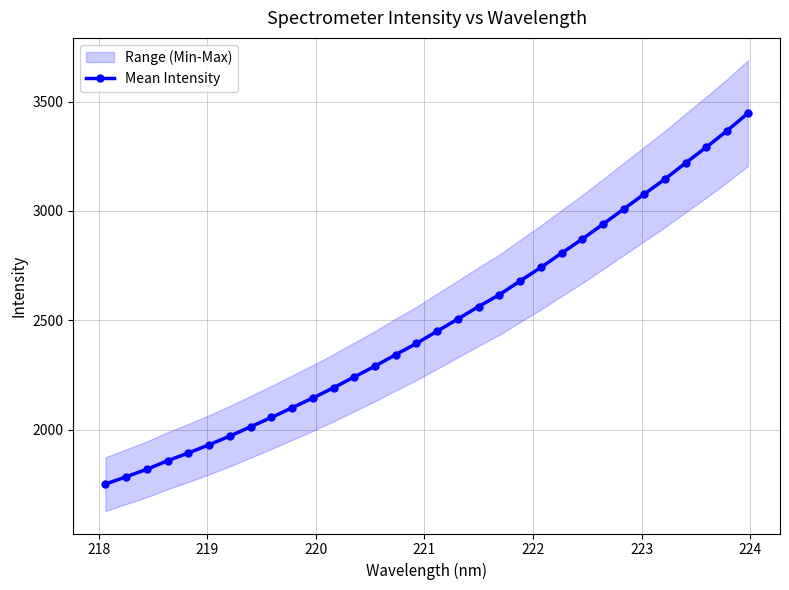

What is the maximum value for Mean Intensity?

3446.7